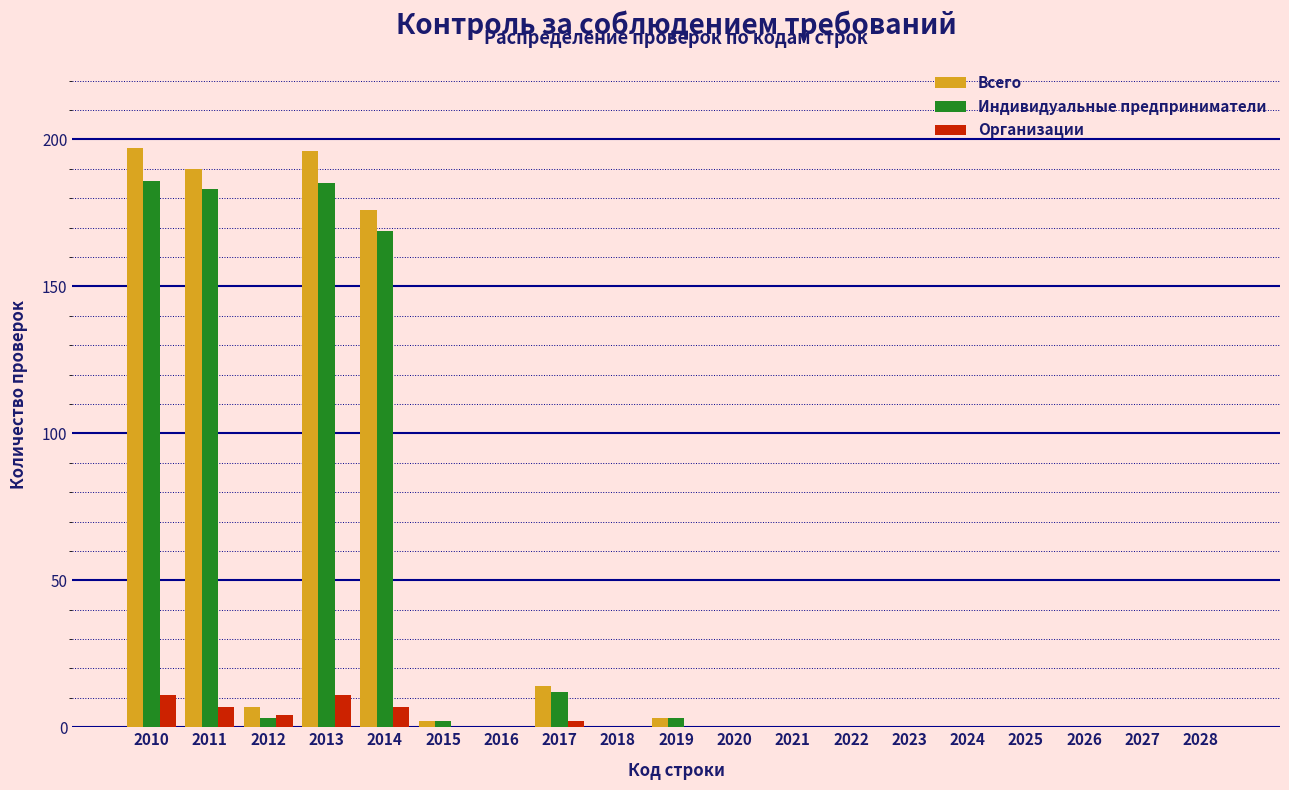

Between 2014 and 2019, which series saw the biggest shift?

Всего